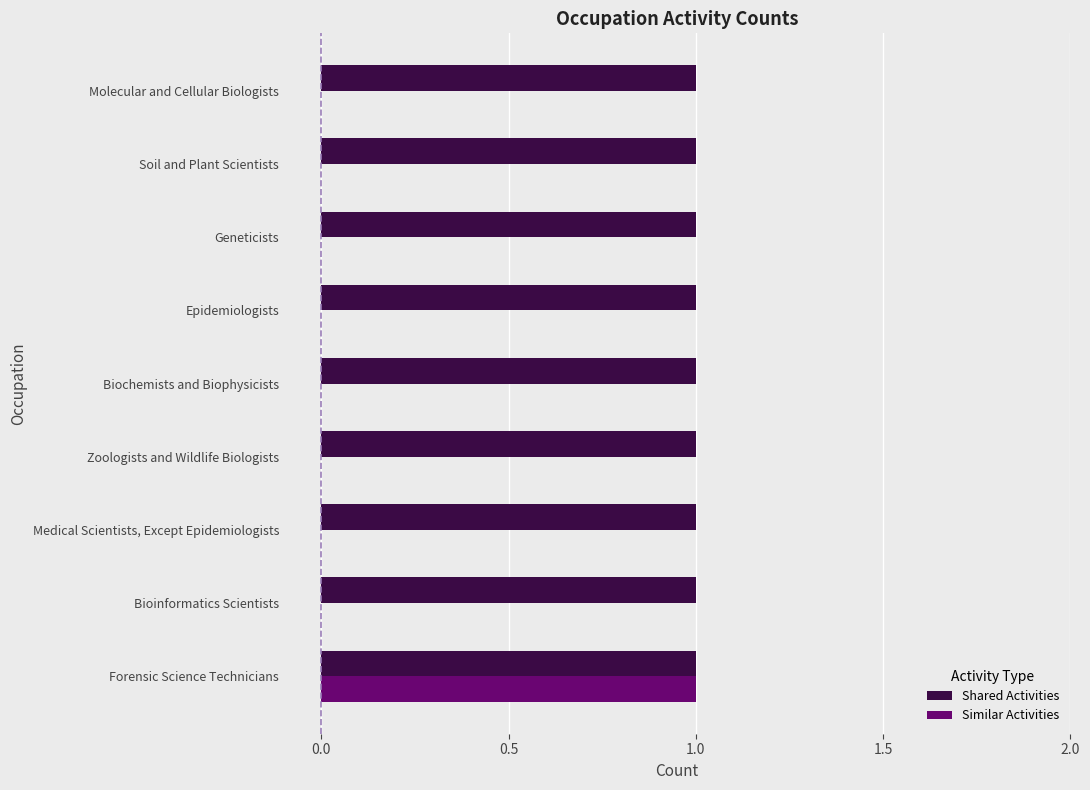

Is it true that Similar Activities equals 0 at Zoologists and Wildlife Biologists?

True